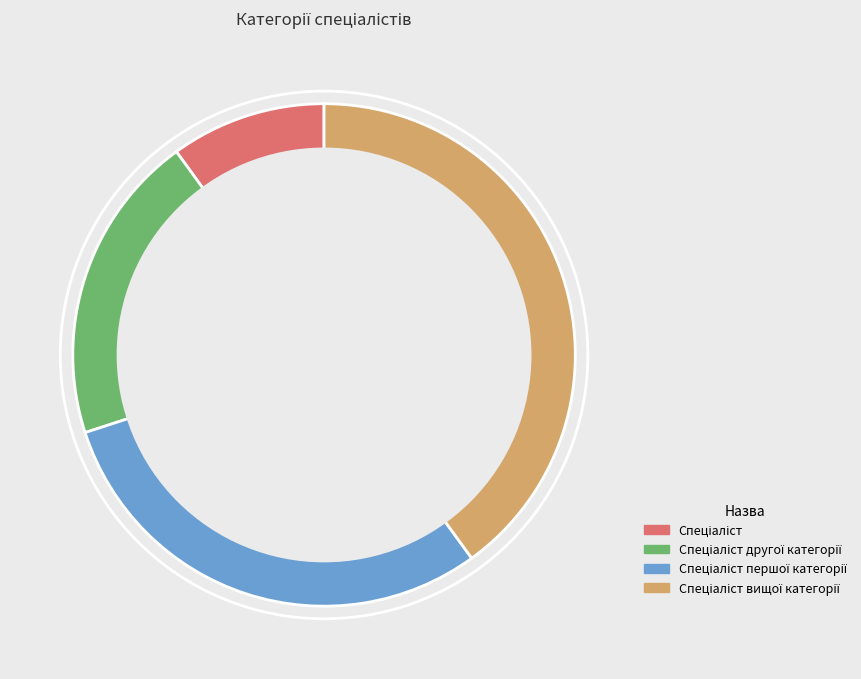

Count the number of slices in the pie.

4